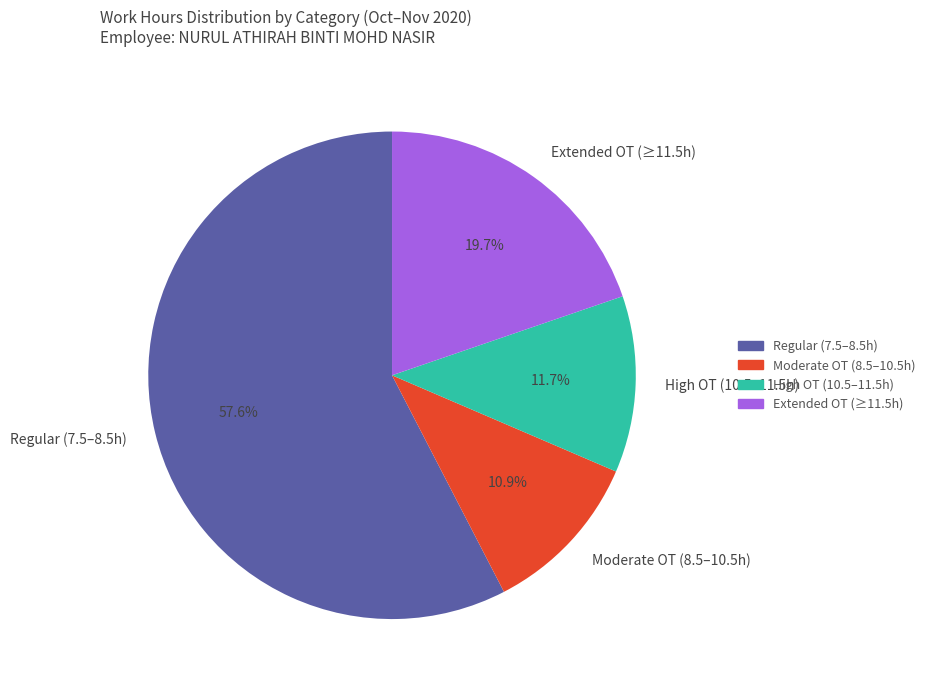

Which has a higher value, Moderate OT (8.5–10.5h) or High OT (10.5–11.5h)?

High OT (10.5–11.5h)